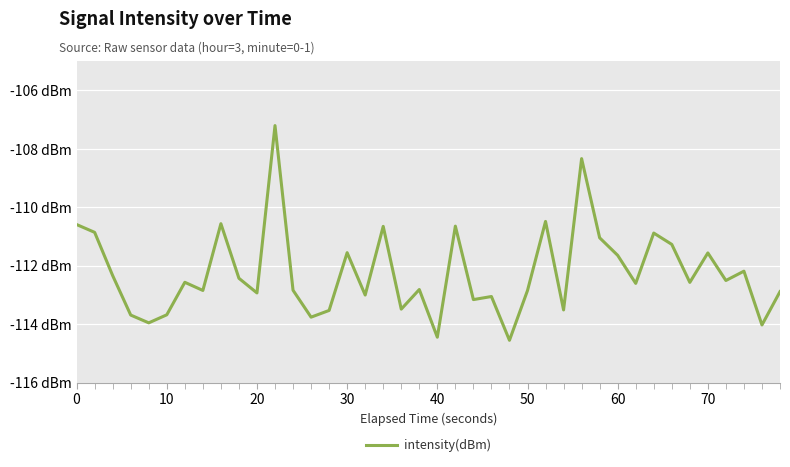

Reading left to right, extract all data points from this chart.

-110.6	-110.9	-112.3	-113.7	-114.0	-113.7	-112.6	-112.8	-110.6	-112.4	-112.9	-107.2	-112.8	-113.8	-113.5	-111.6	-113.0	-110.7	-113.5	-112.8	-114.4	-110.6	-113.2	-113.1	-114.6	-112.9	-110.5	-113.5	-108.3	-111.0	-111.6	-112.6	-110.9	-111.3	-112.6	-111.6	-112.5	-112.2	-114.0	-112.9